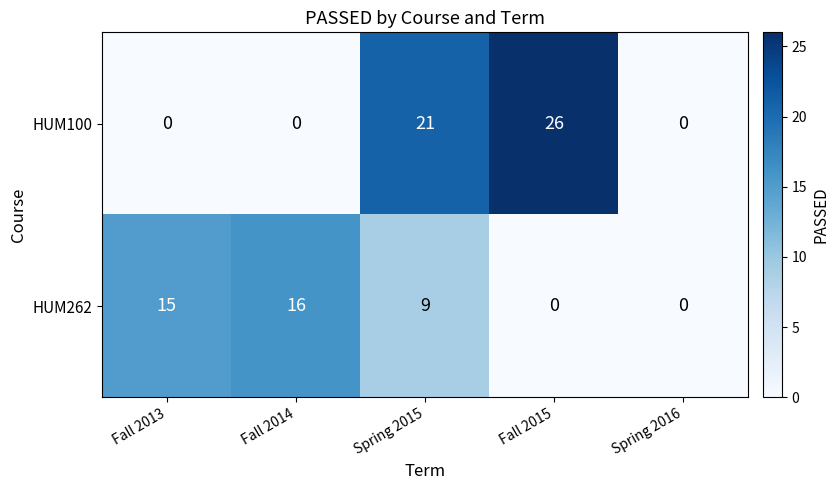

Which series has the widest spread of values?

HUM100